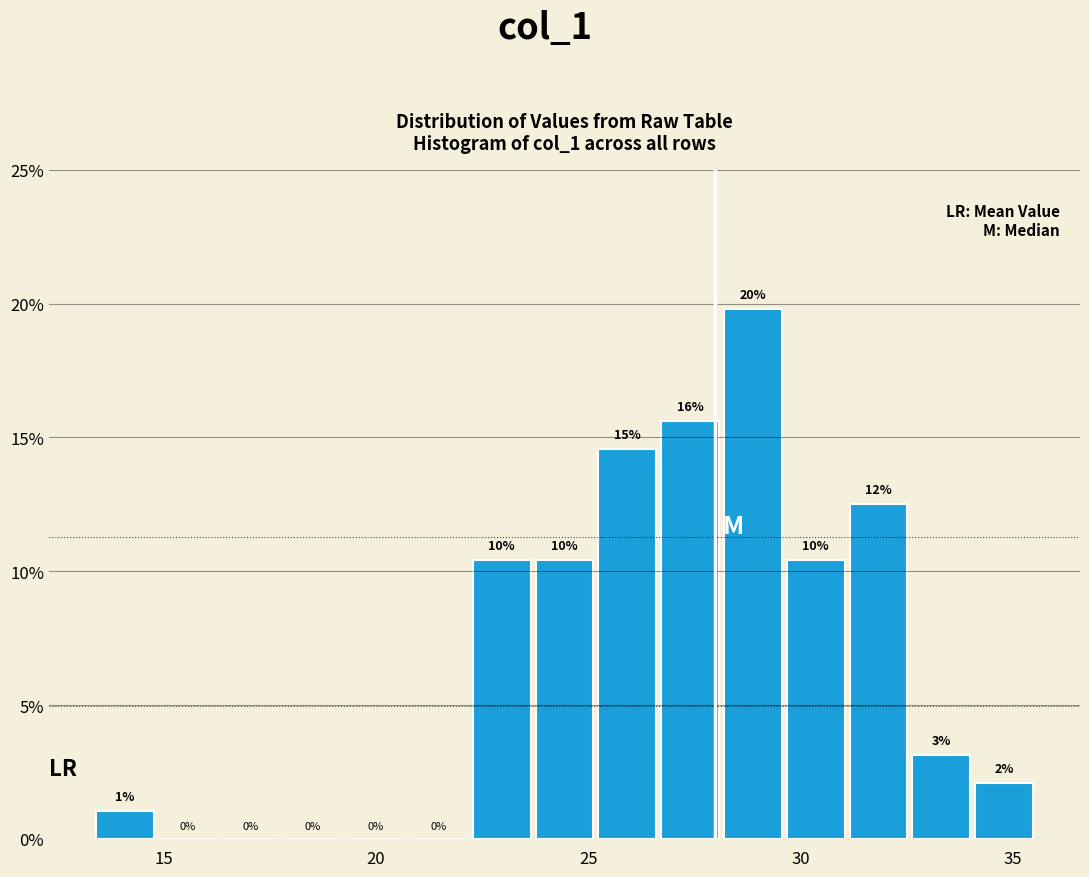

Around what value on the x-axis is the tallest bar? Give the approximate position of its centre, as read against the axis.

29.0